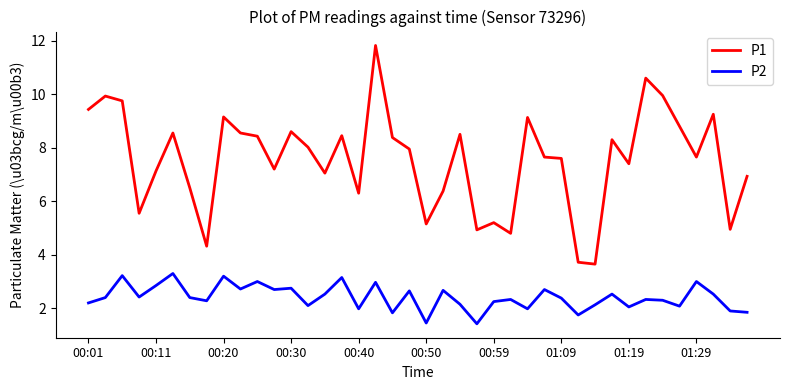

Which series has the largest total across all categories?

P1